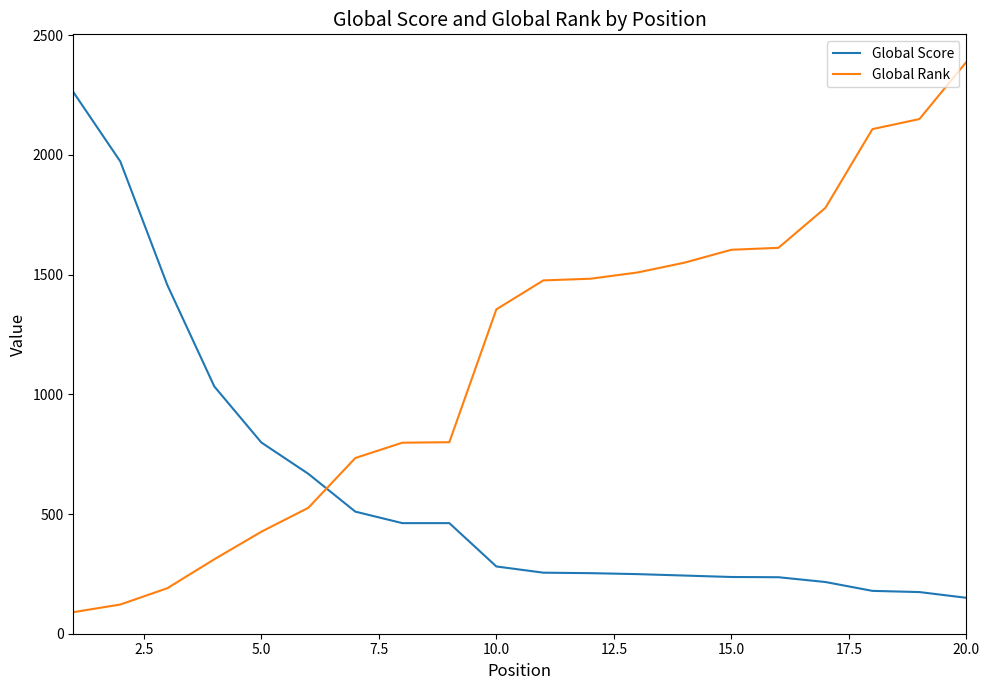

Rank the series by their maximum value, from lowest to highest.

Global Score, Global Rank